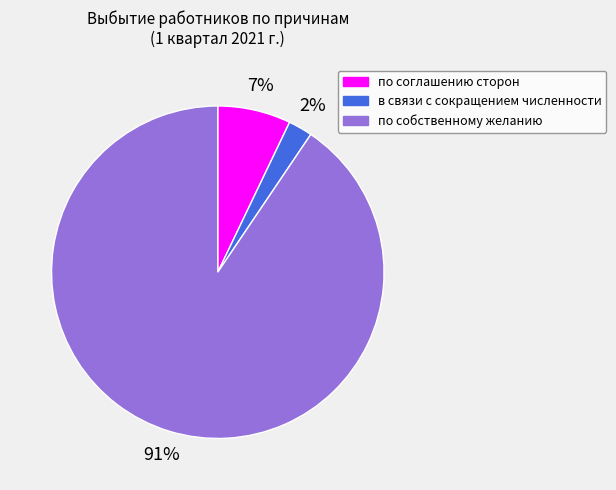

Does по соглашению сторон account for over 50% of the chart?

No